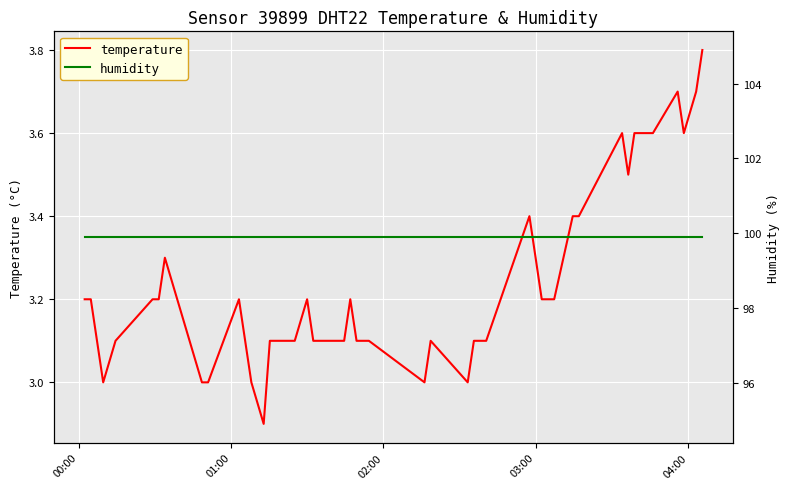

True or false: temperature and humidity cross at least once.

False